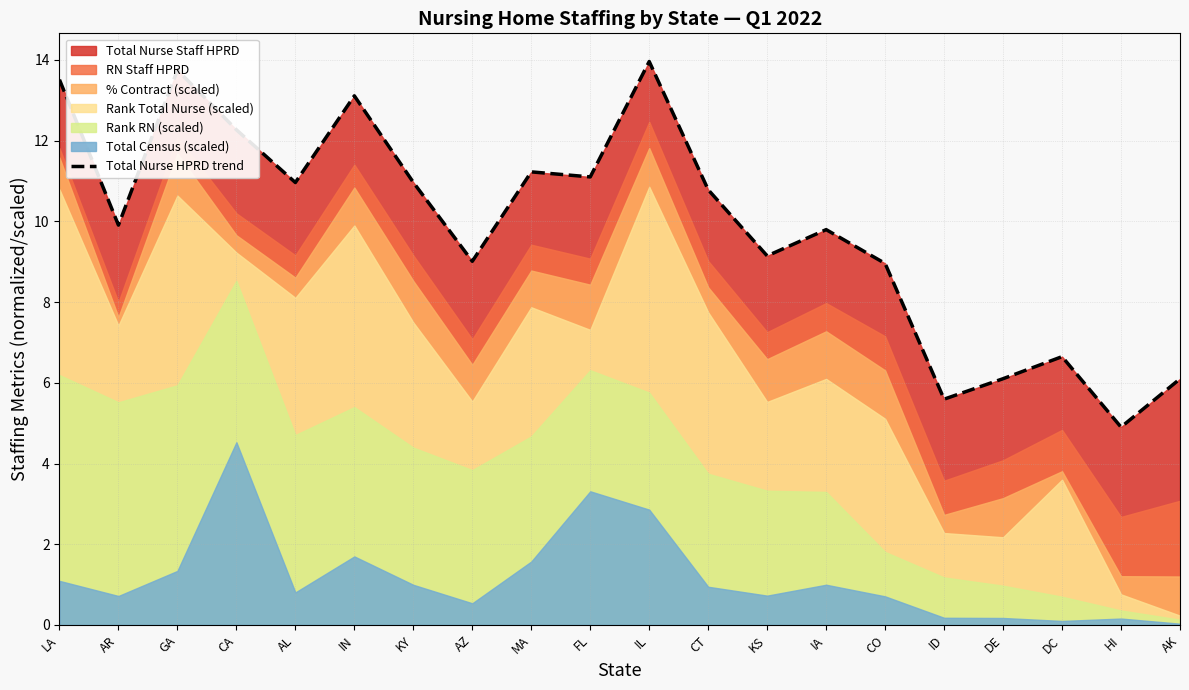

Reading left to right, transcribe all the data shown in this chart.

LA=13.5	AR=9.9	GA=13.7	CA=12.3	AL=11.0	IN=13.1	KY=11.0	AZ=9.0	MA=11.2	FL=11.1	IL=14.0	CT=10.8	KS=9.1	IA=9.8	CO=9.0	ID=5.6	DE=6.1	DC=6.6	HI=4.9	AK=6.1